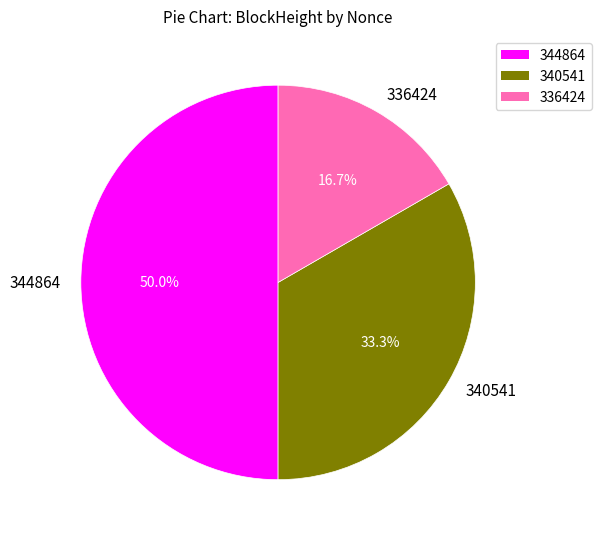

Rank the categories by value from highest to lowest.

344864, 340541, 336424